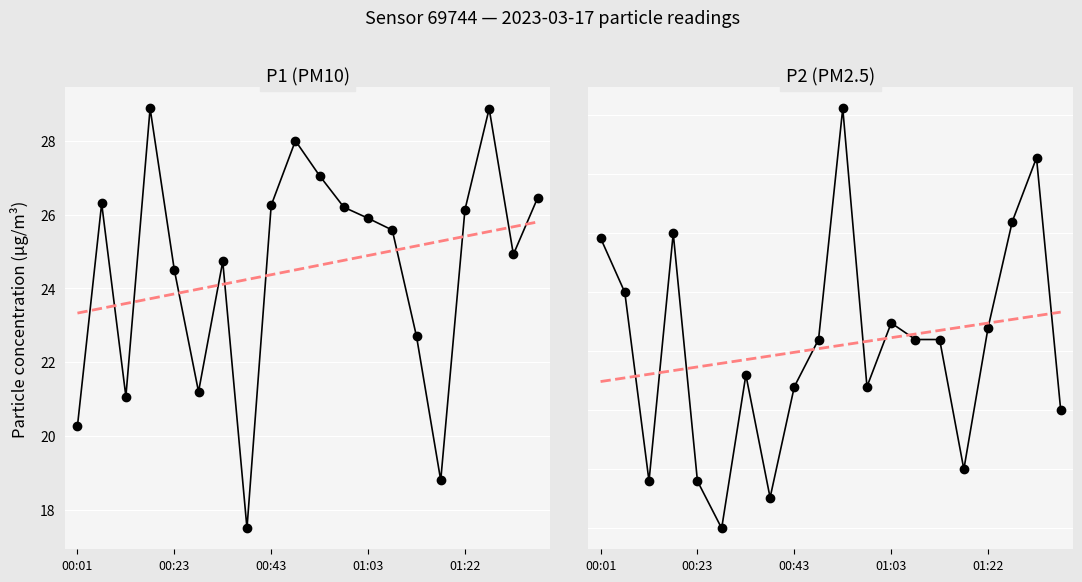

The value of P2 trend at 00:23 is 3.1. True or false?

True